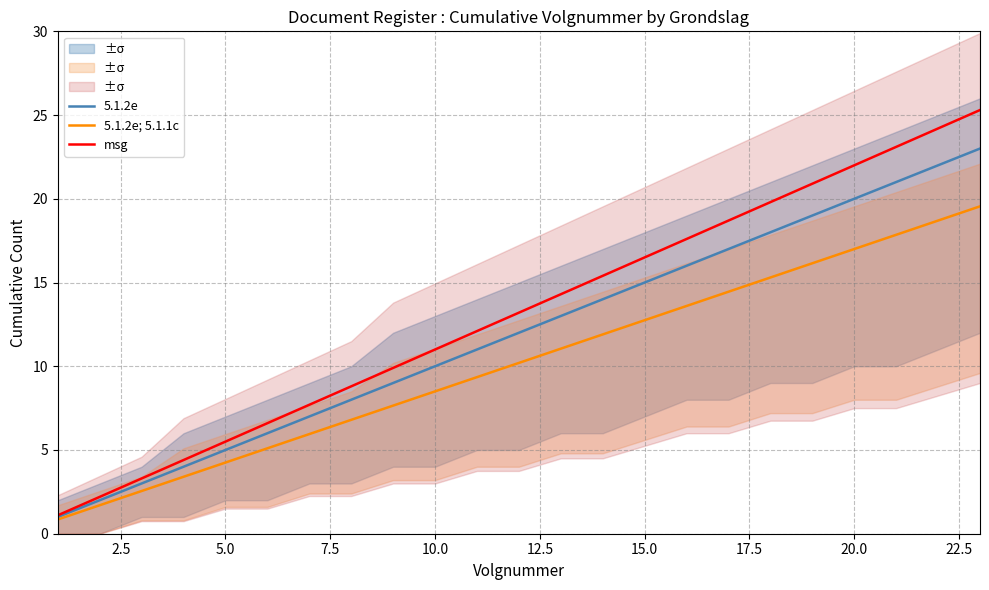

How many lines are shown in the chart?

3